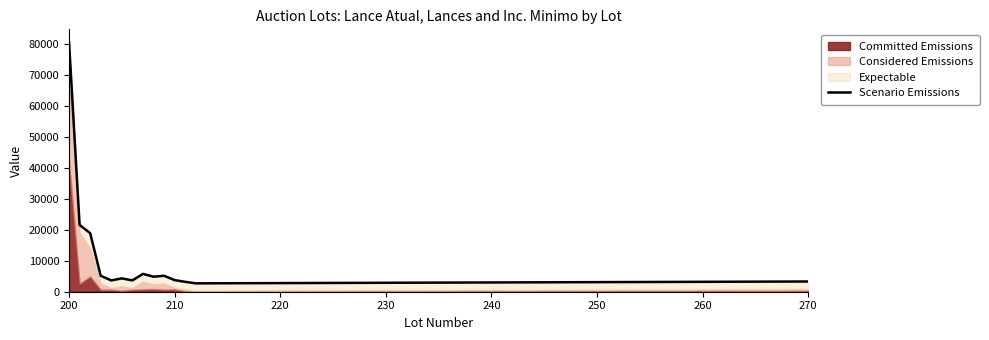

What value does the data have at 200, to the nearest 50?

80600